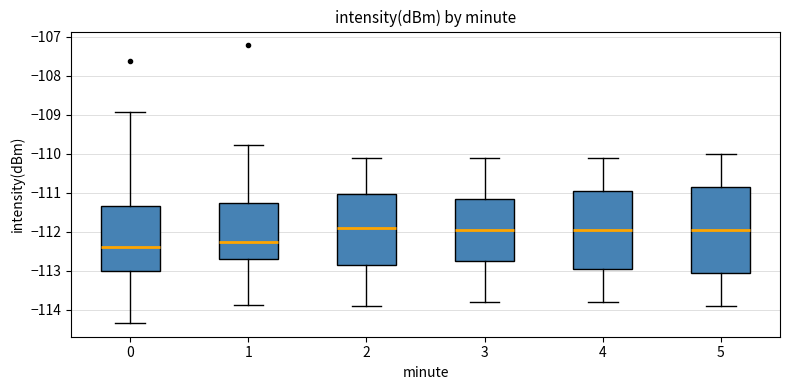

Comparing the boxes themselves (not the whiskers), which one is the tallest?

5